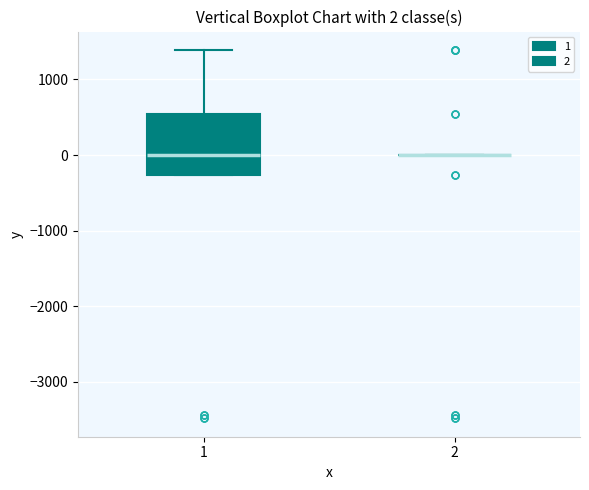

Which box is the tallest, from its lower edge to its upper edge?

1